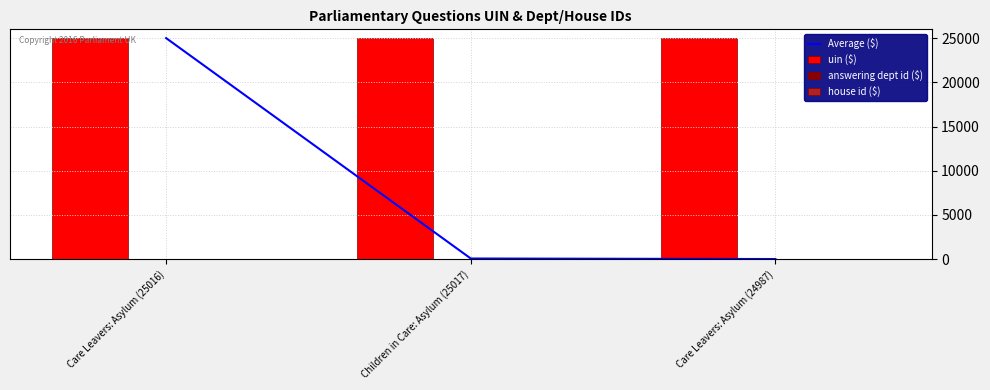

What is the greatest value displayed?

25017.0